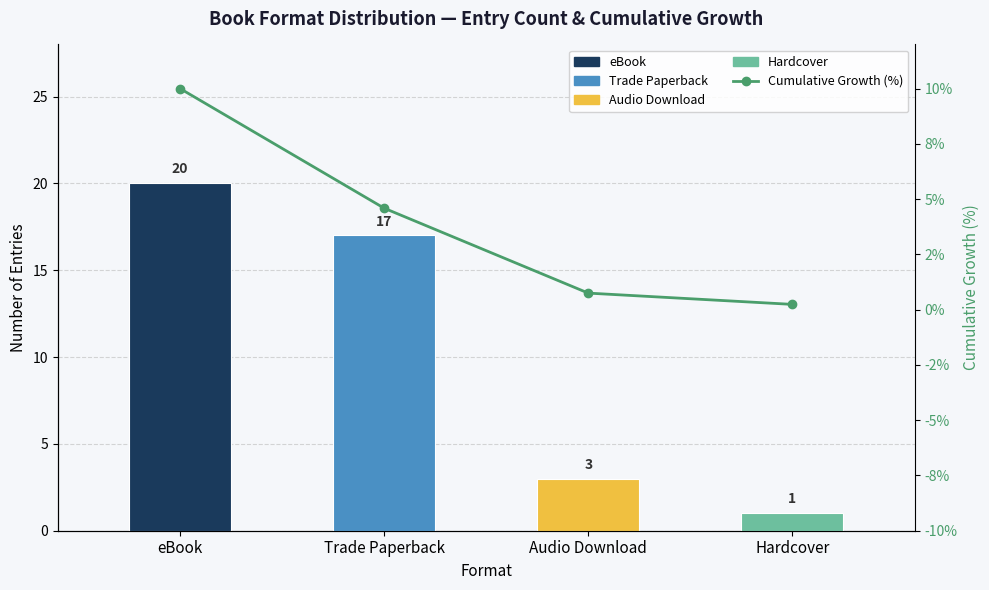

What position from the left is Hardcover?

4